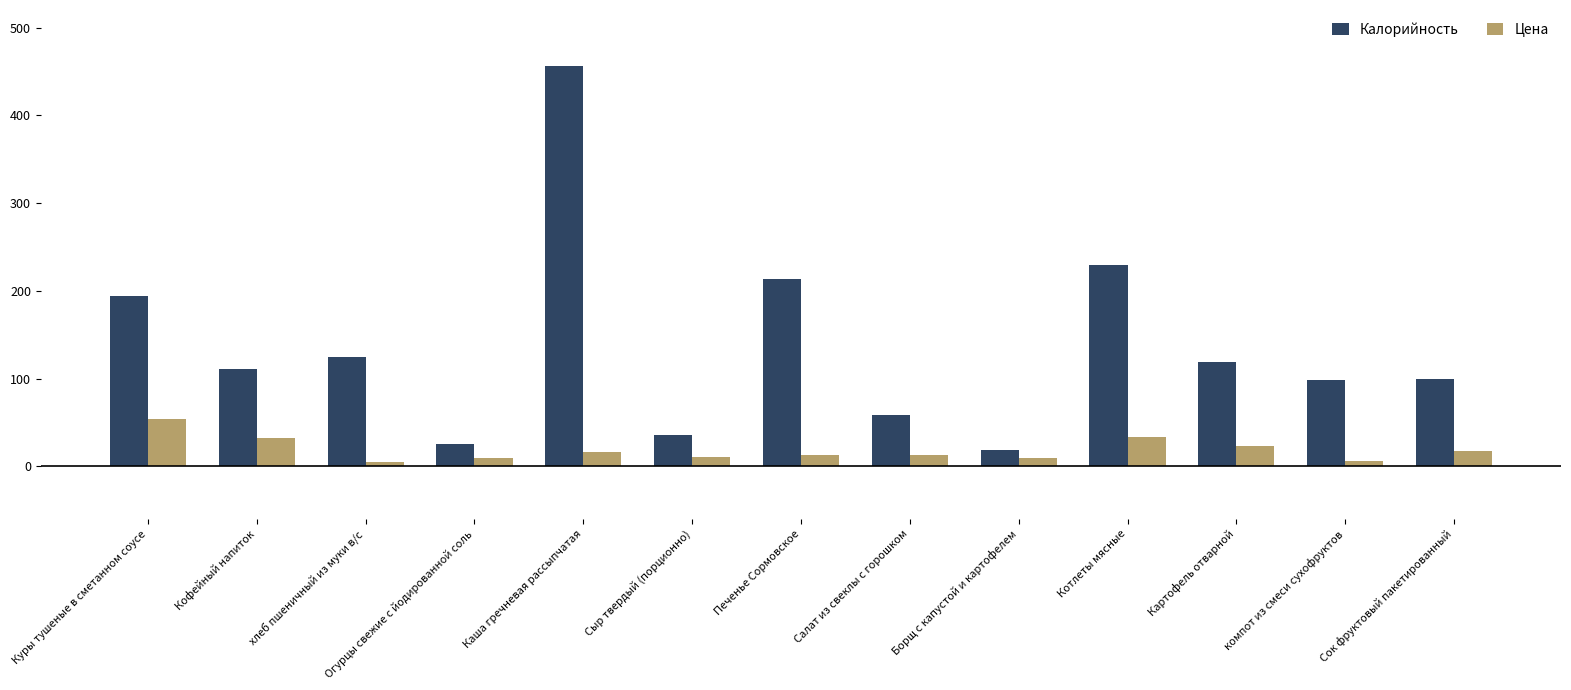

What is the spread (max minus min) of values at Борщ с капустой и картофелем?

9.9